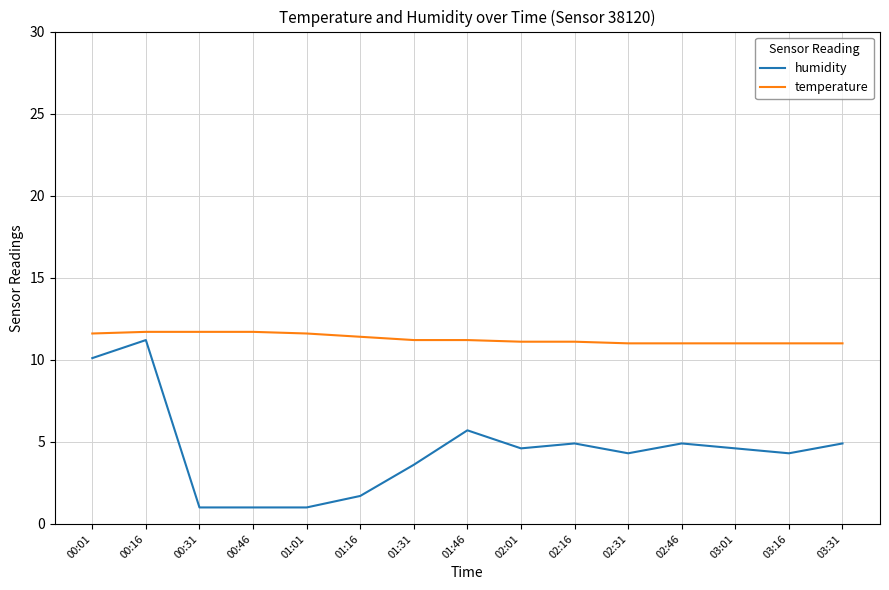

What is the spread (max minus min) of values at 02:01?

6.5